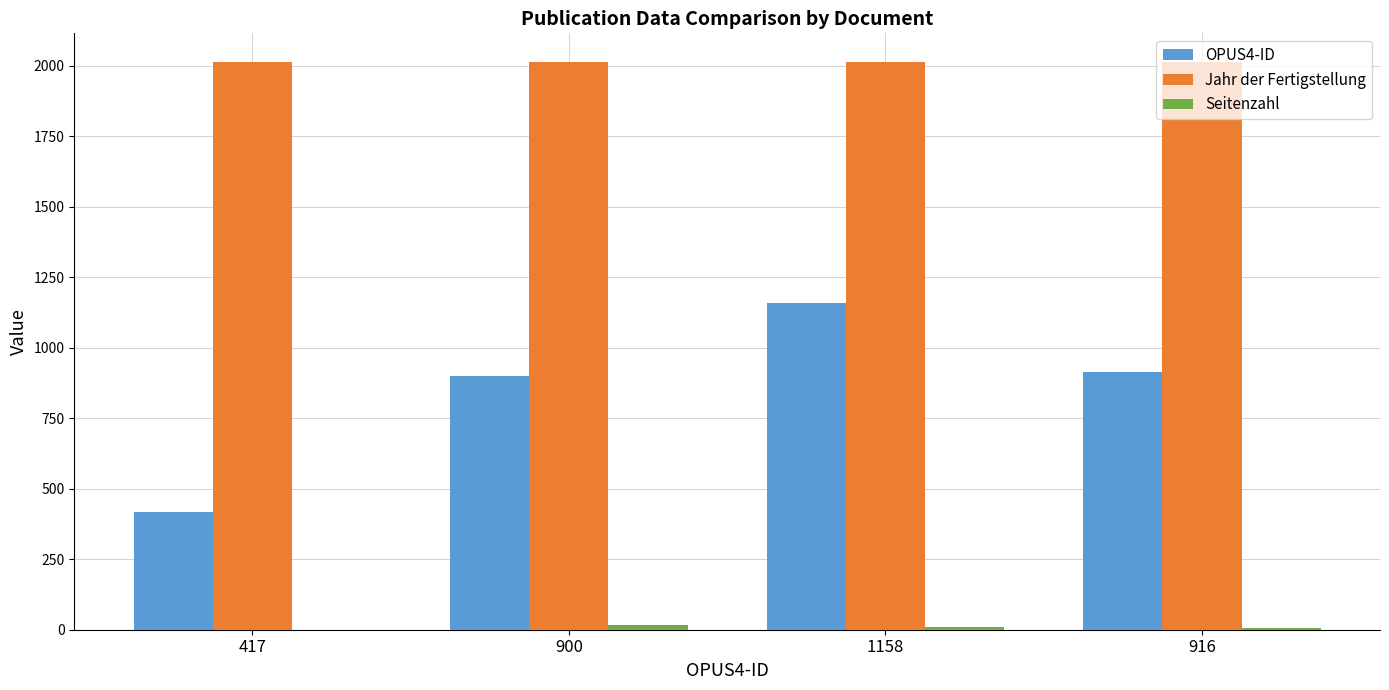

True or false: OPUS4-ID has a value of 220 at 916.

False